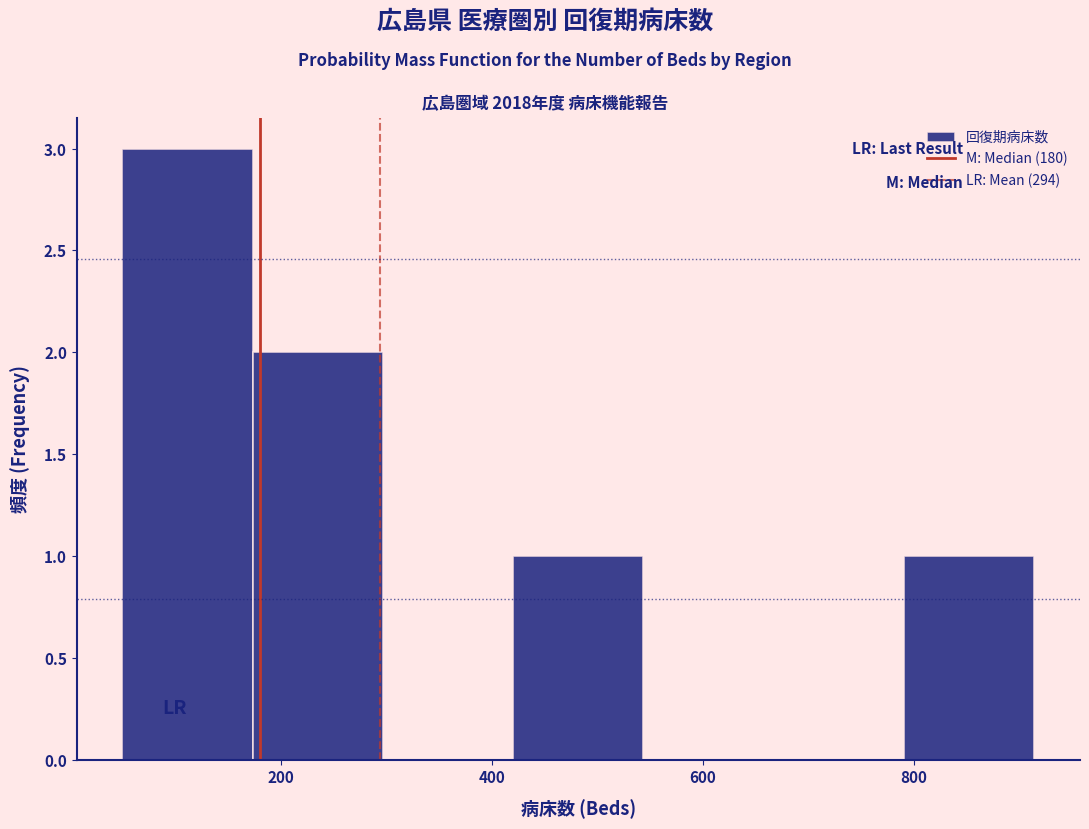

Over which range of the x-axis is the bar tallest?

60 to 180